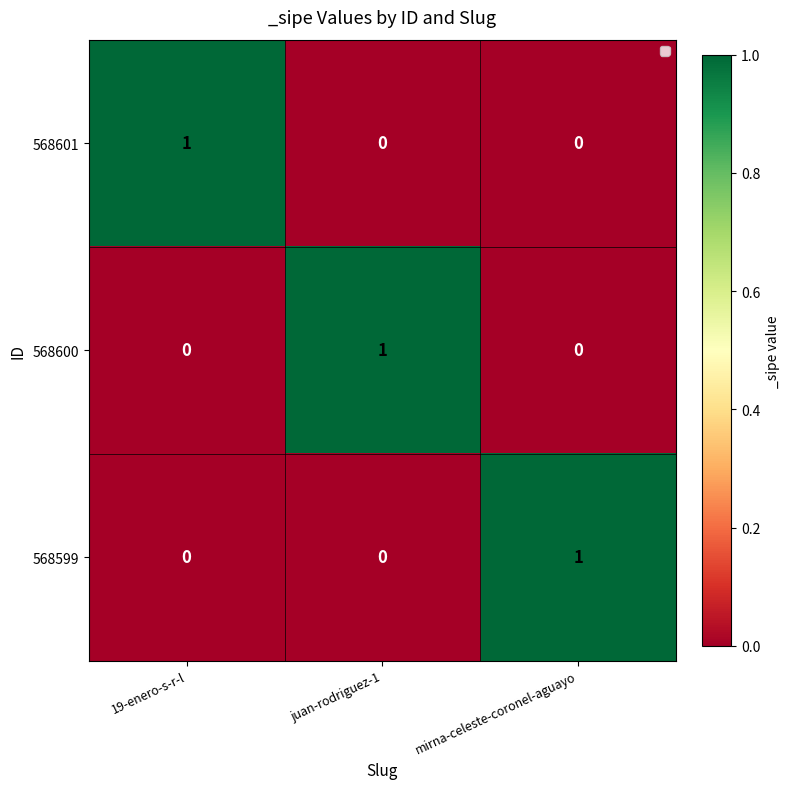

Is it true that 568599 equals 2 at mirna-celeste-coronel-aguayo?

False